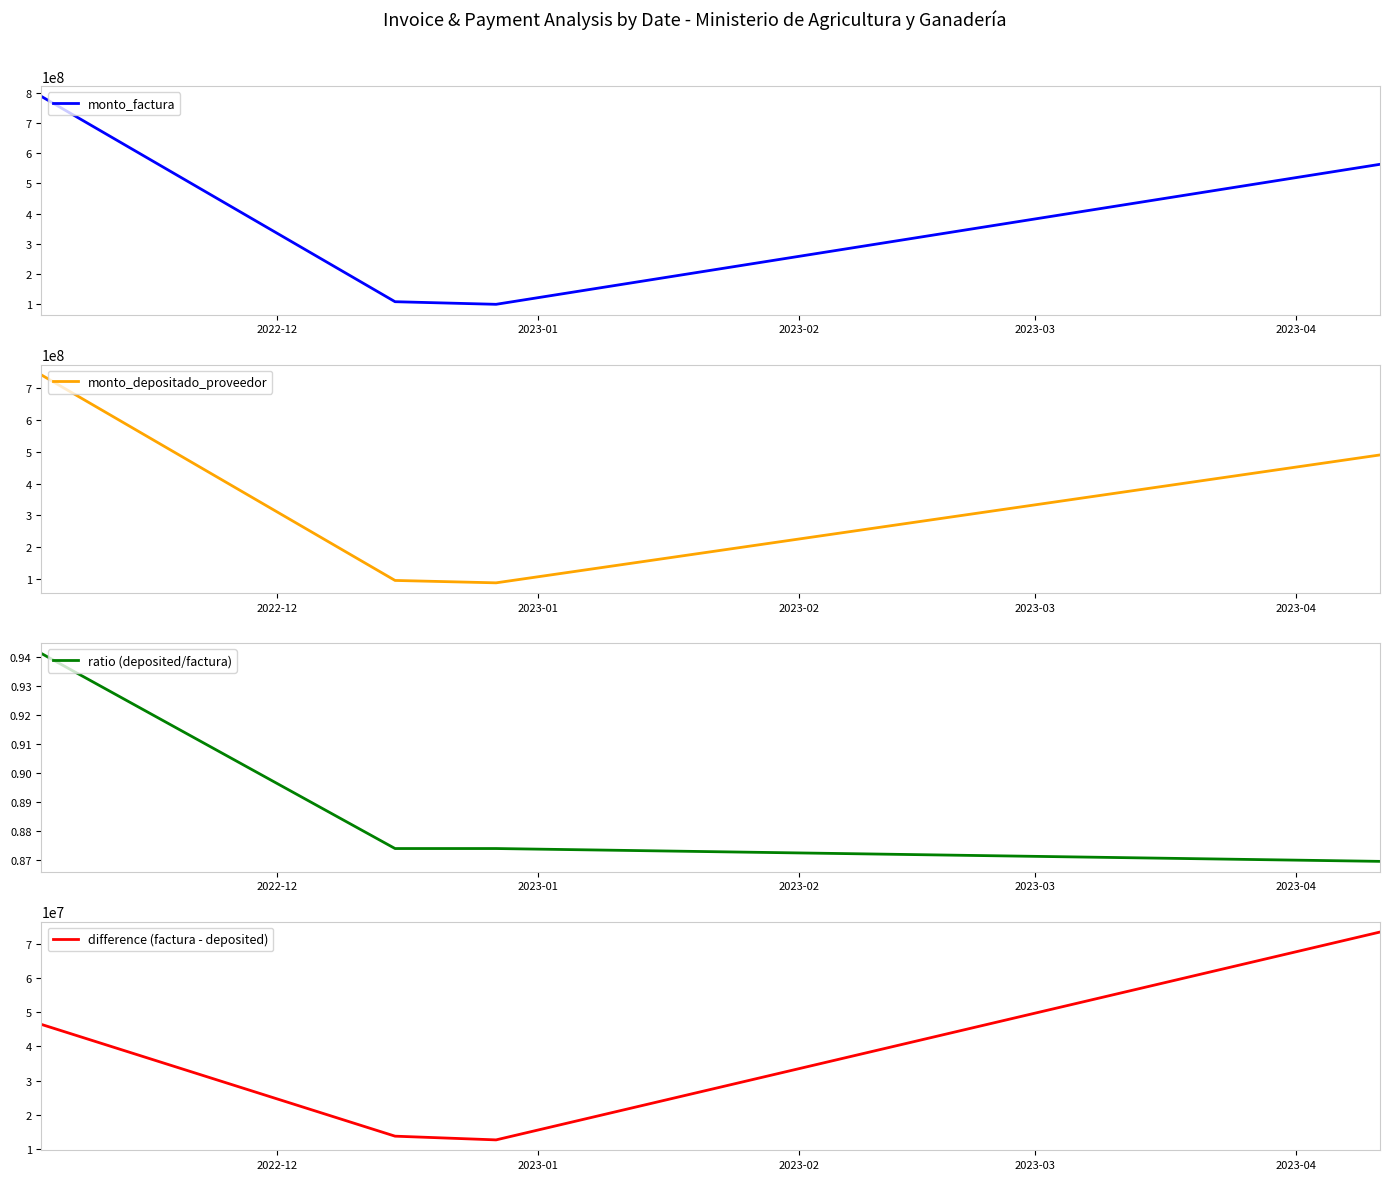

In monto_depositado_proveedor, how many points are lower than both neighbors (excluding endpoints)?

1